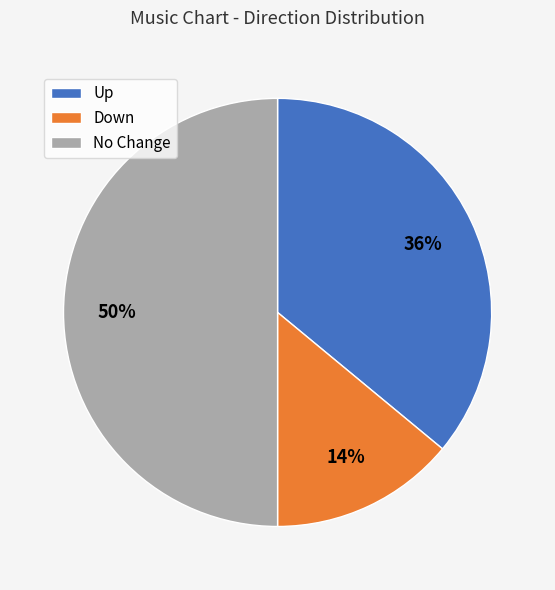

Which has a higher value, No Change or Up?

No Change